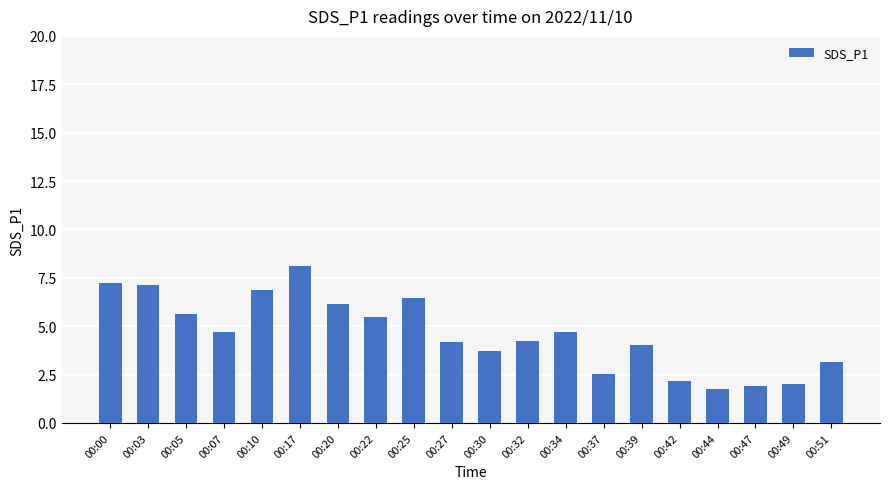

Which has a higher value, 00:42 or 00:17?

00:17